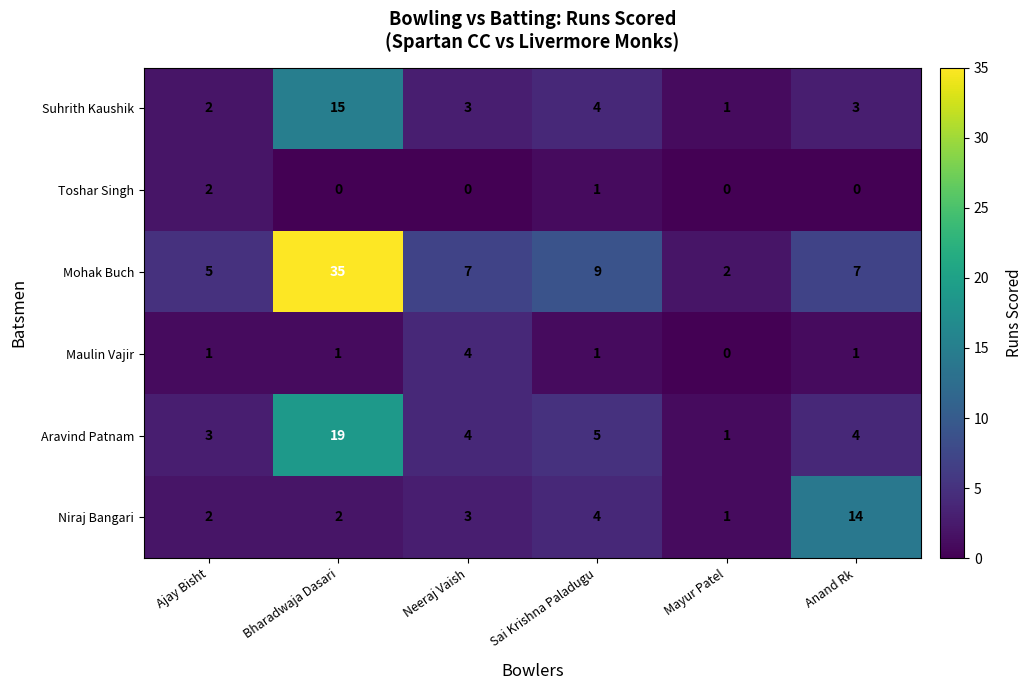

Read the Aravind Patnam value at Sai Krishna Paladugu.

5